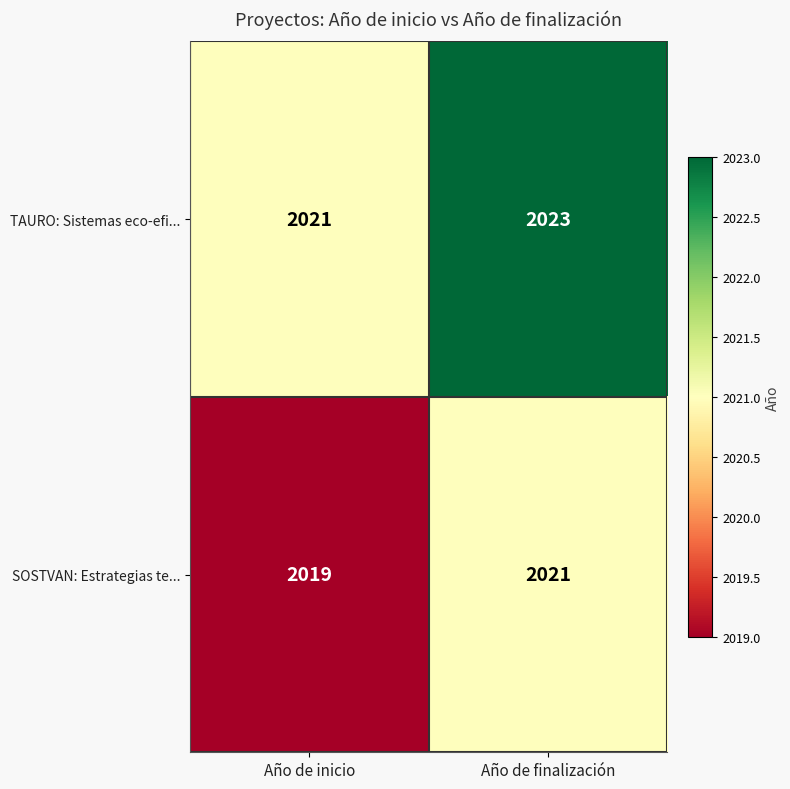

The SOSTVAN: Estrategias te... series shows 2890 at Año de inicio. True or false?

False